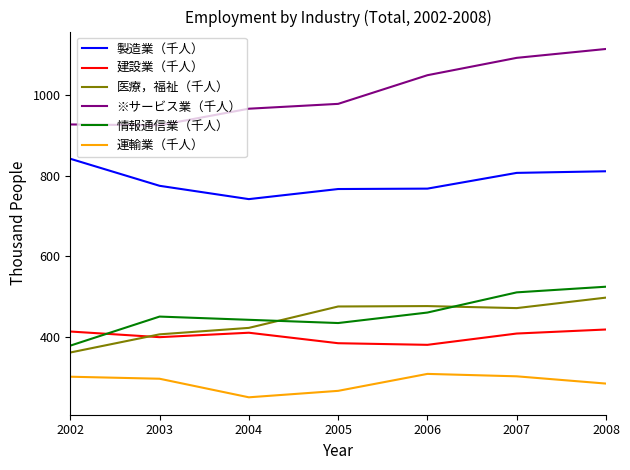

How many lines are shown in the chart?

6